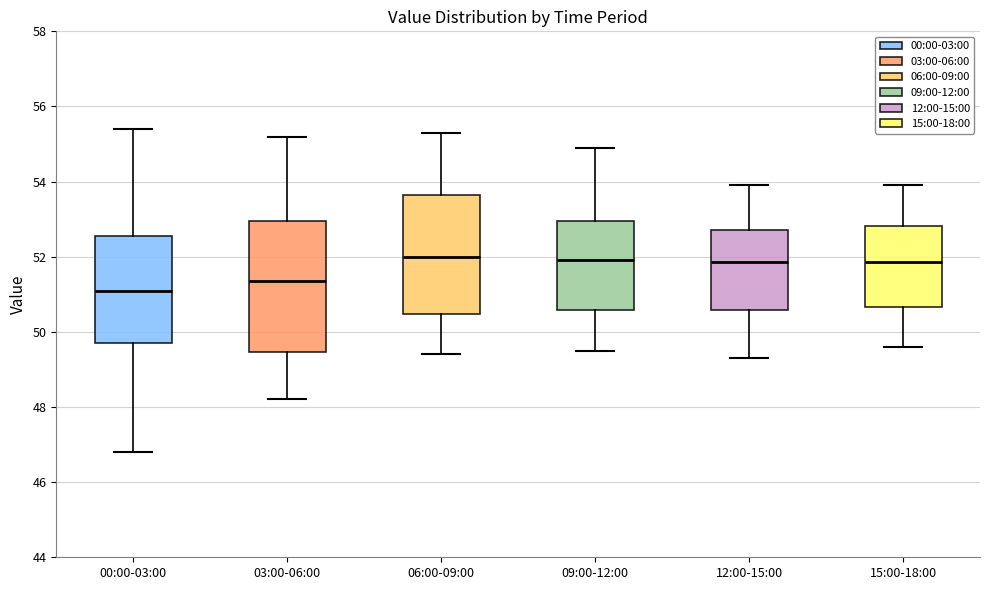

Reading left to right, transcribe this box plot: for each box, give where its median line is, the range the box spans, and where its two whiskers end, as read against the y-axis. The values are not printed on the chart, so give them approximately, as read against the axis.

00:00-03:00: median 51.2, box 49.8 to 52.6, whiskers 46.8 to 55.4
03:00-06:00: median 51.4, box 49.4 to 53.0, whiskers 48.2 to 55.2
06:00-09:00: median 52.0, box 50.4 to 53.6, whiskers 49.4 to 55.4
09:00-12:00: median 52.0, box 50.6 to 53.0, whiskers 49.6 to 55.0
12:00-15:00: median 51.8, box 50.6 to 52.8, whiskers 49.4 to 54.0
15:00-18:00: median 51.8, box 50.6 to 52.8, whiskers 49.6 to 54.0